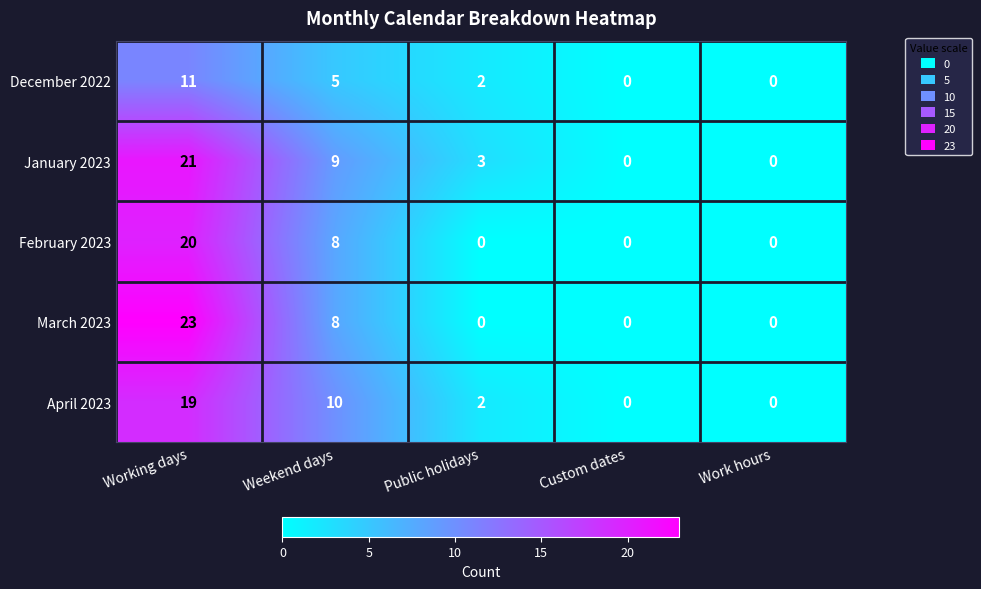

What is the sum of the March 2023 values at Working days and Work hours?

23